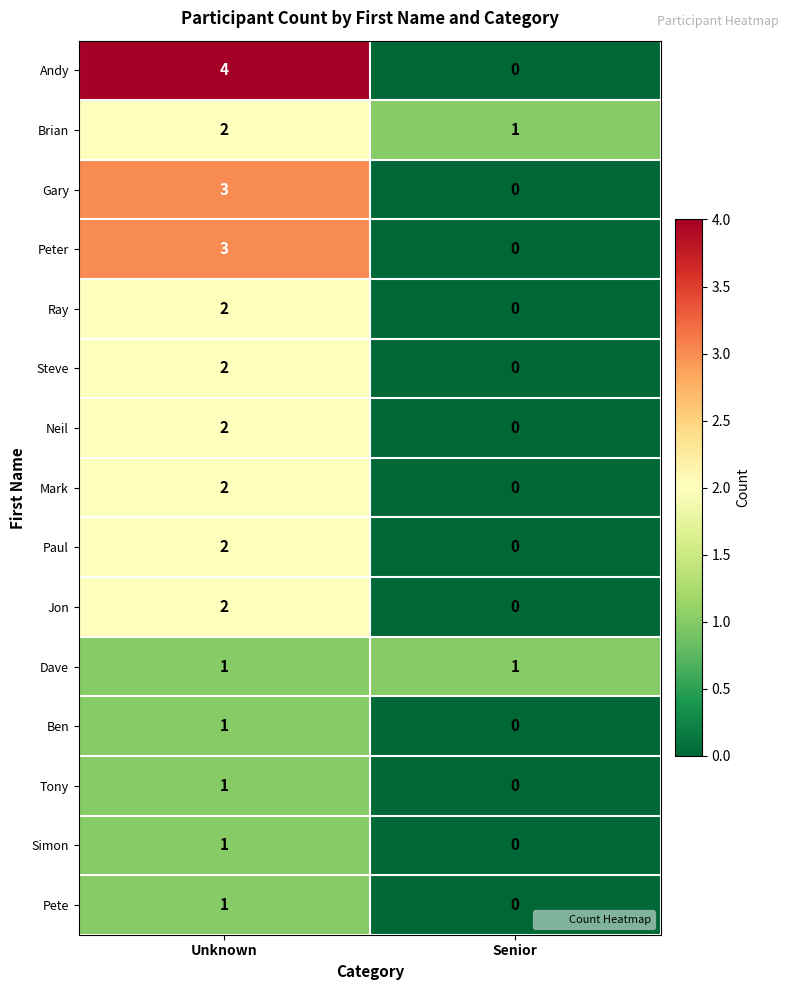

At how many categories does at least one series exceed 3?

1